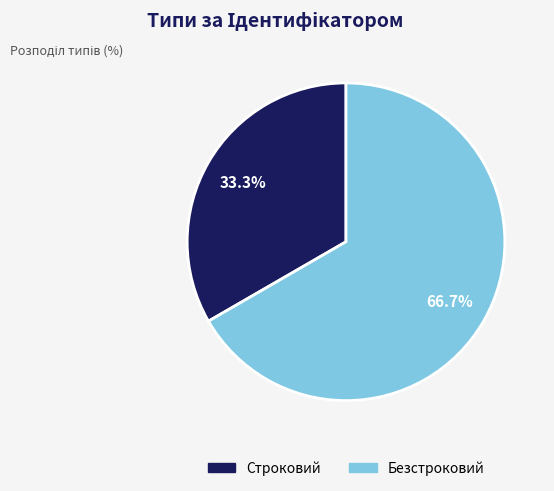

Which category has the smallest portion of the pie?

Строковий